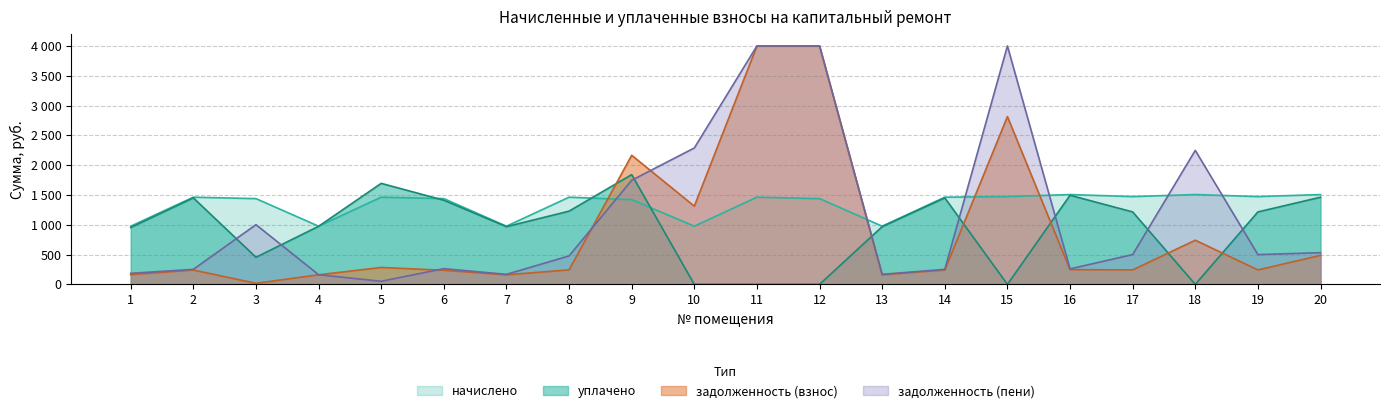

What is the difference between the maximum and minimum values in the начислено series?

530.7